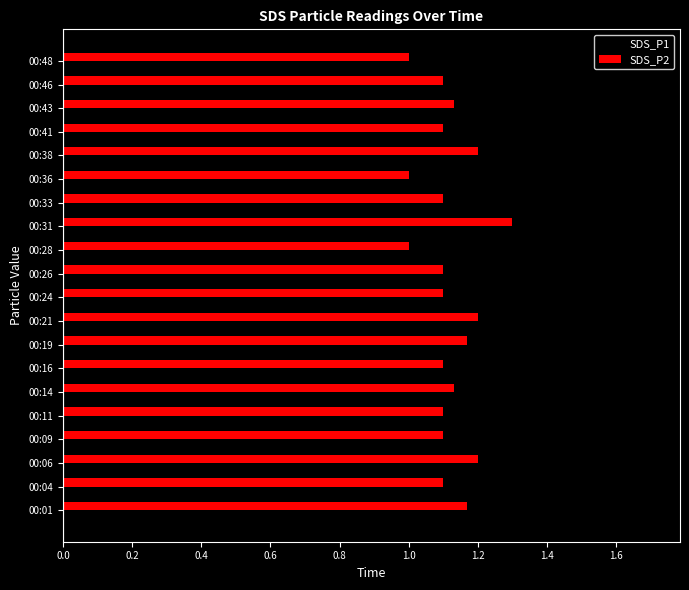

What is the sum of the SDS_P2 values at 00:21 and 00:16?

2.3